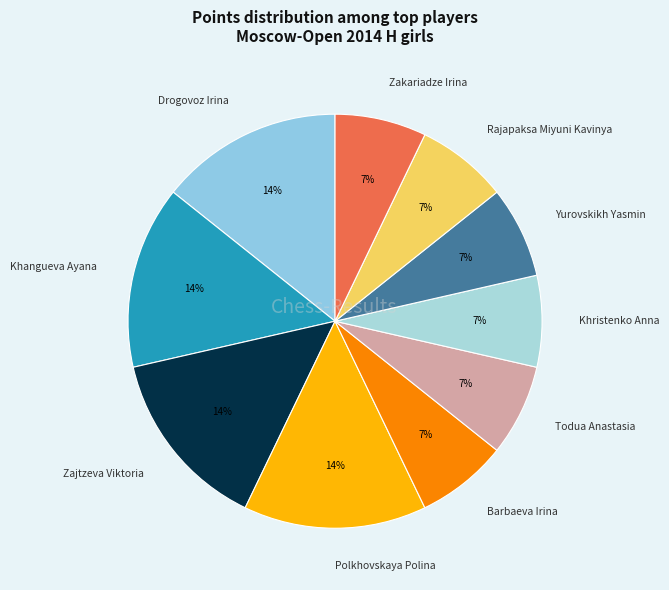

To the nearest percent, what percentage of the pie is Rajapaksa Miyuni Kavinya?

7%